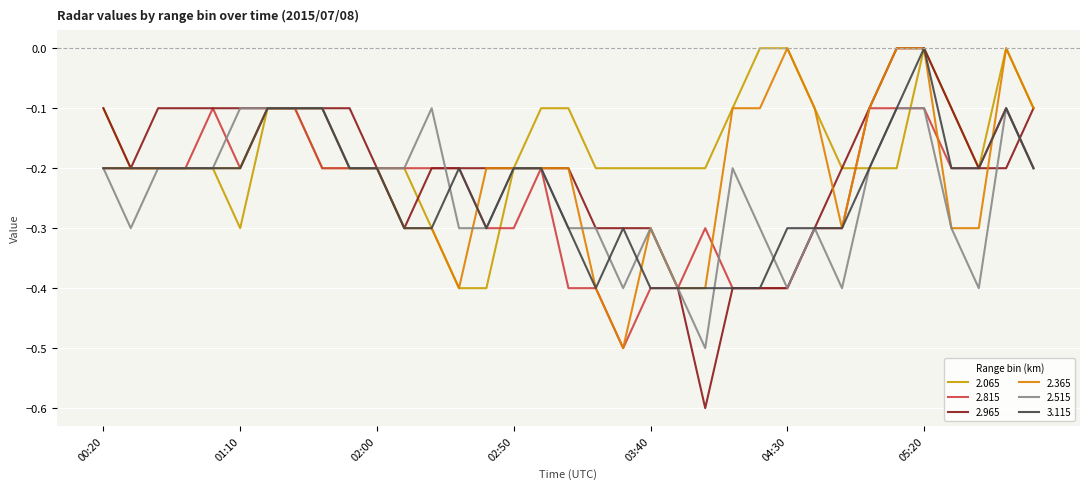

What is the lowest value of the 2.965 series?

-0.6